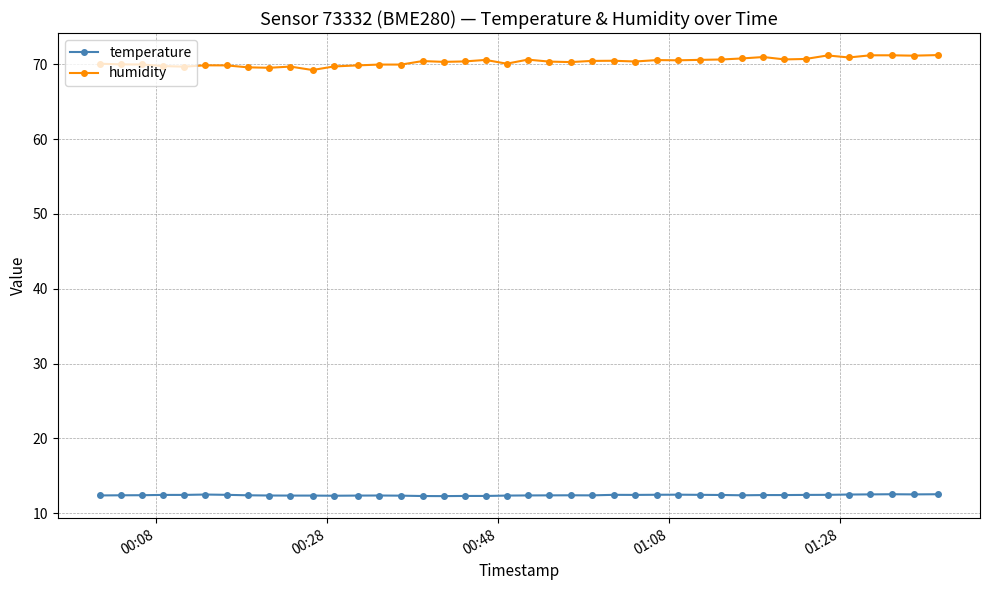

What is the minimum value for temperature?

12.3